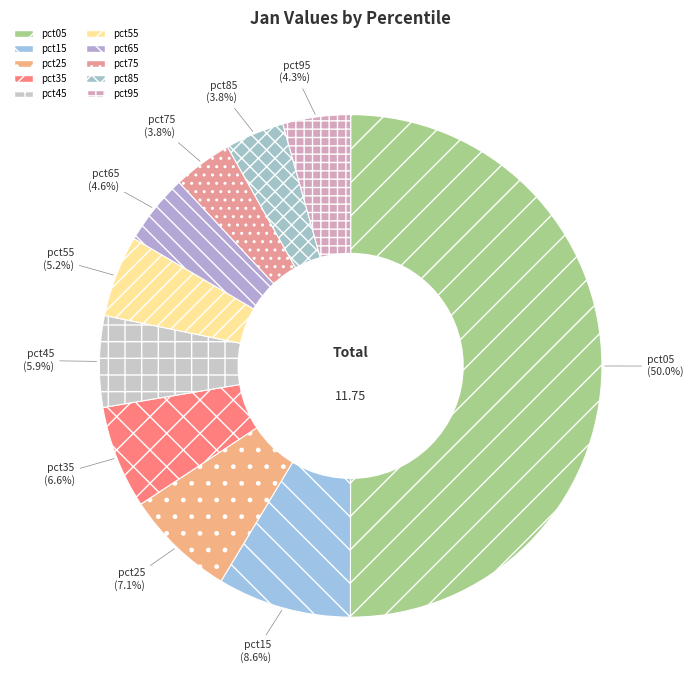

Which has a higher value, pct05 or pct35?

pct05